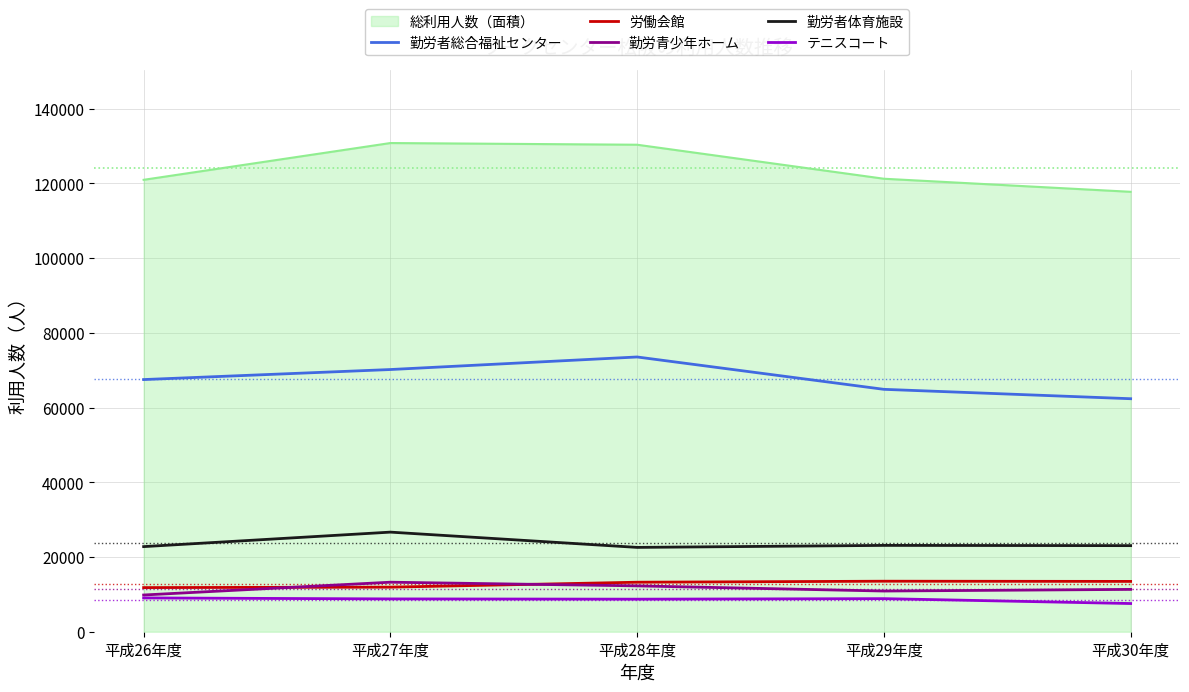

What is the difference between the テニスコート values at 平成30年度 and 平成28年度?

1170